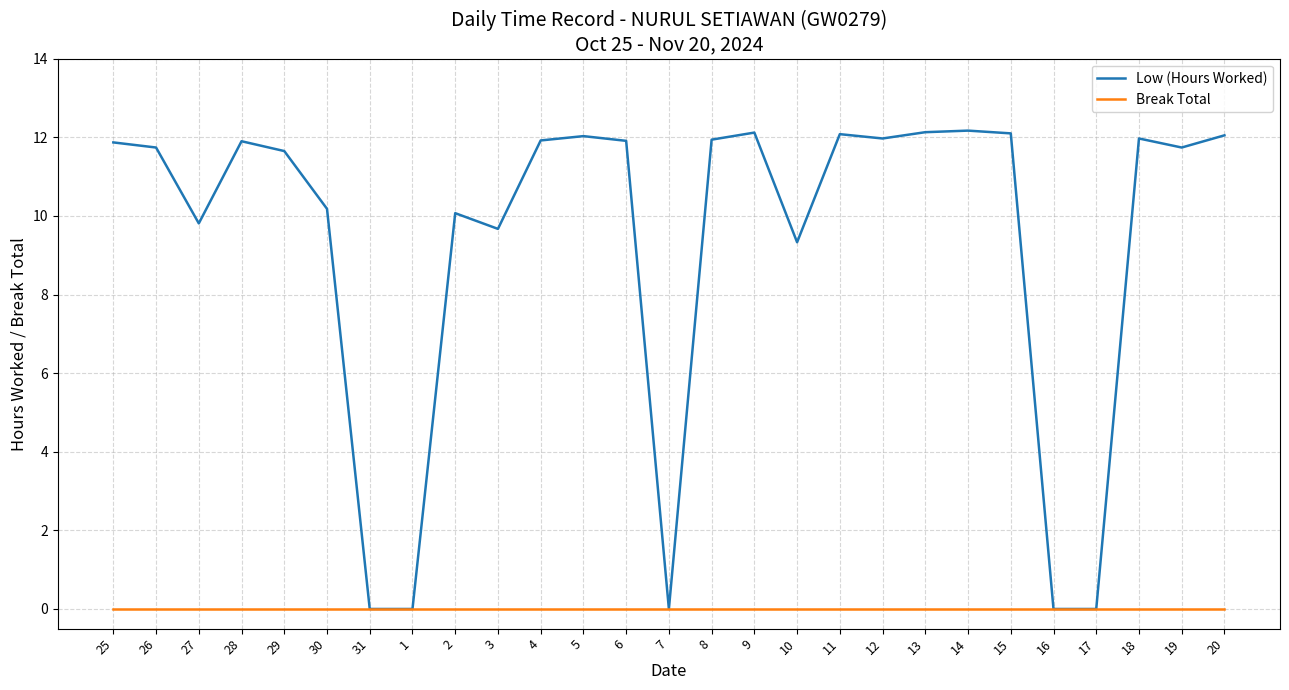

True or false: Break Total has a value of 0.0 at 5.

True